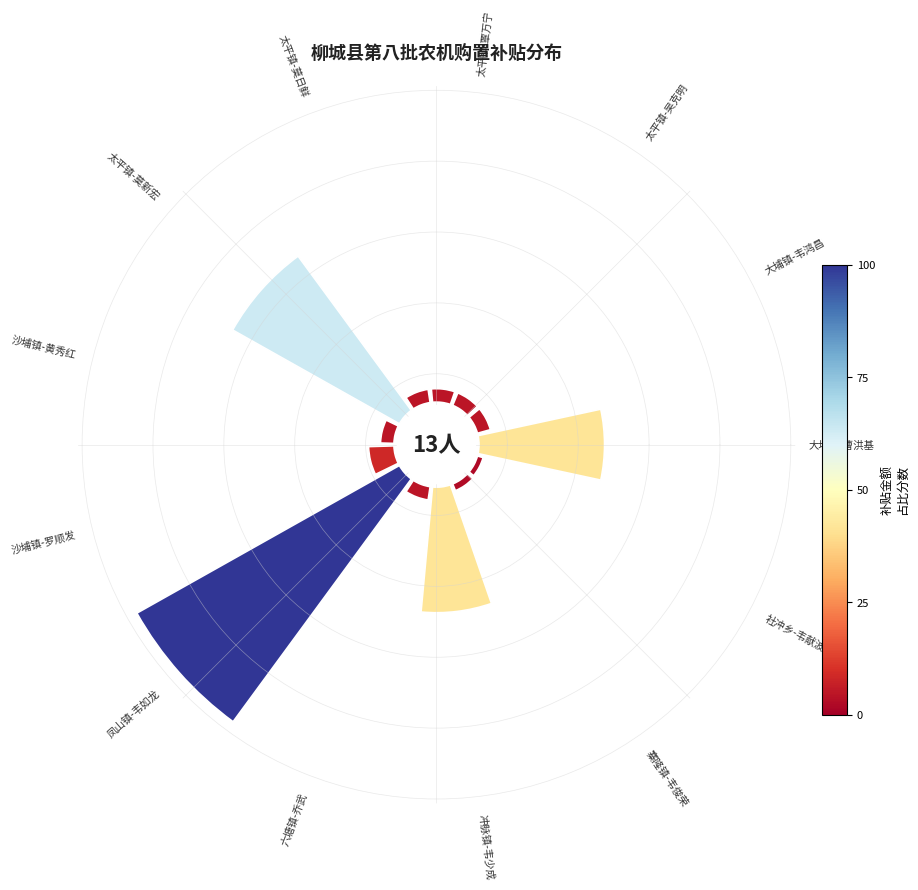

To the nearest percent, what is the combined percentage of 寨隆镇-韦俊荣 and 大埔镇-曹洪基?

15%